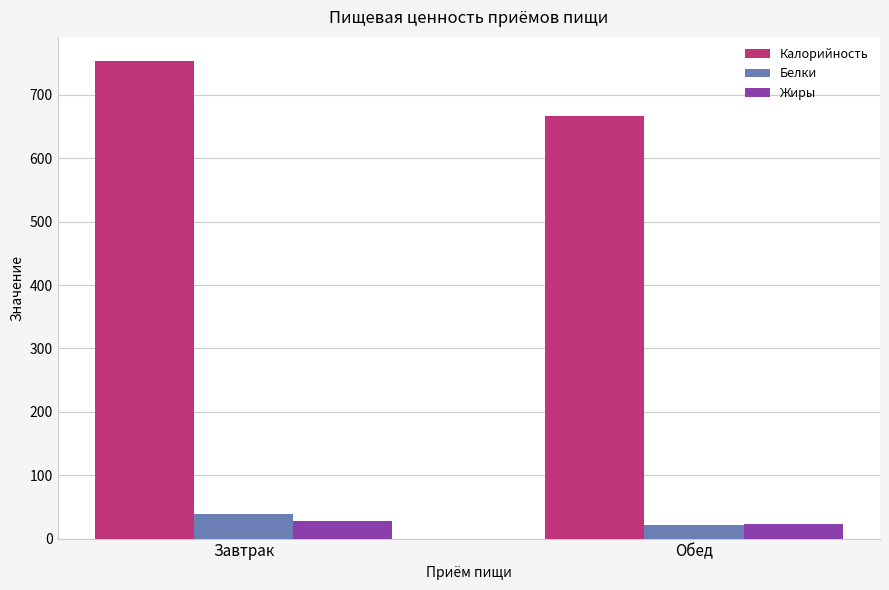

True or false: Калорийность has a value of 988.1 at Завтрак.

False